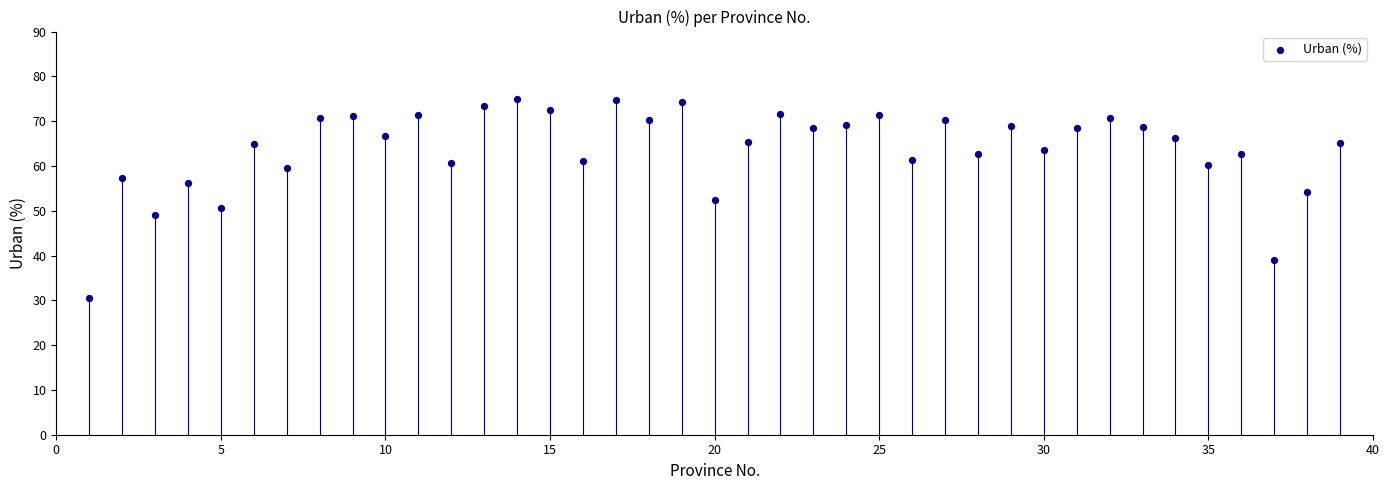

What is the range of X values (max minus min)?

38.0